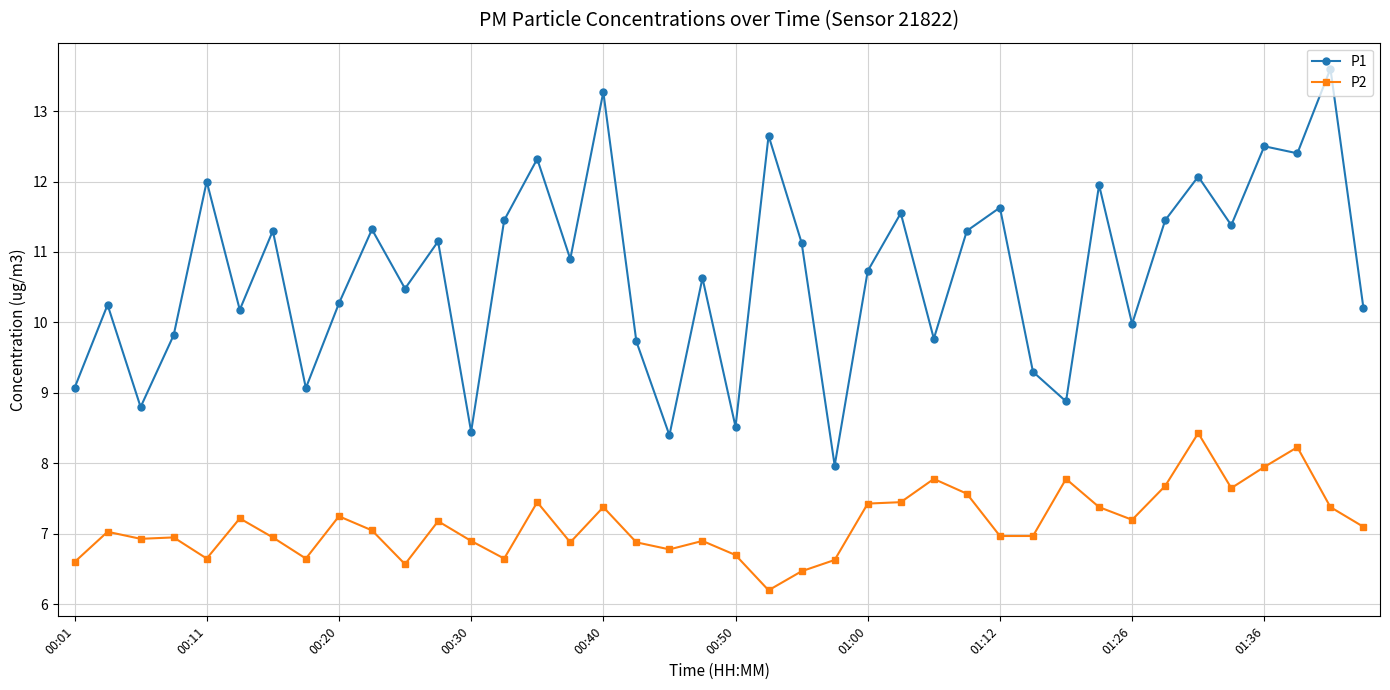

How many lines are shown in the chart?

2